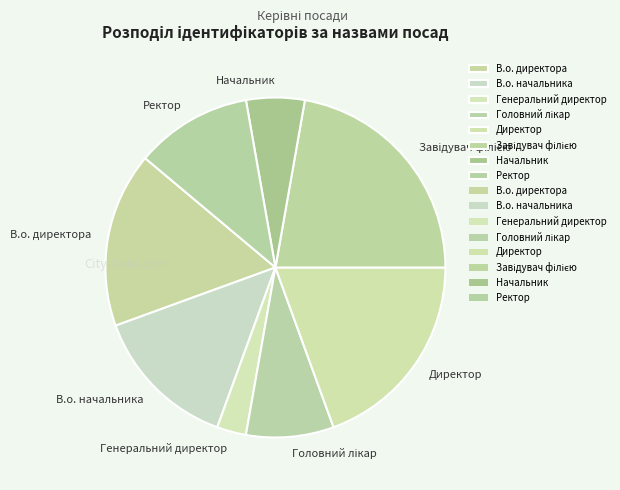

Is the sum of Директор and Ректор greater than half?

No